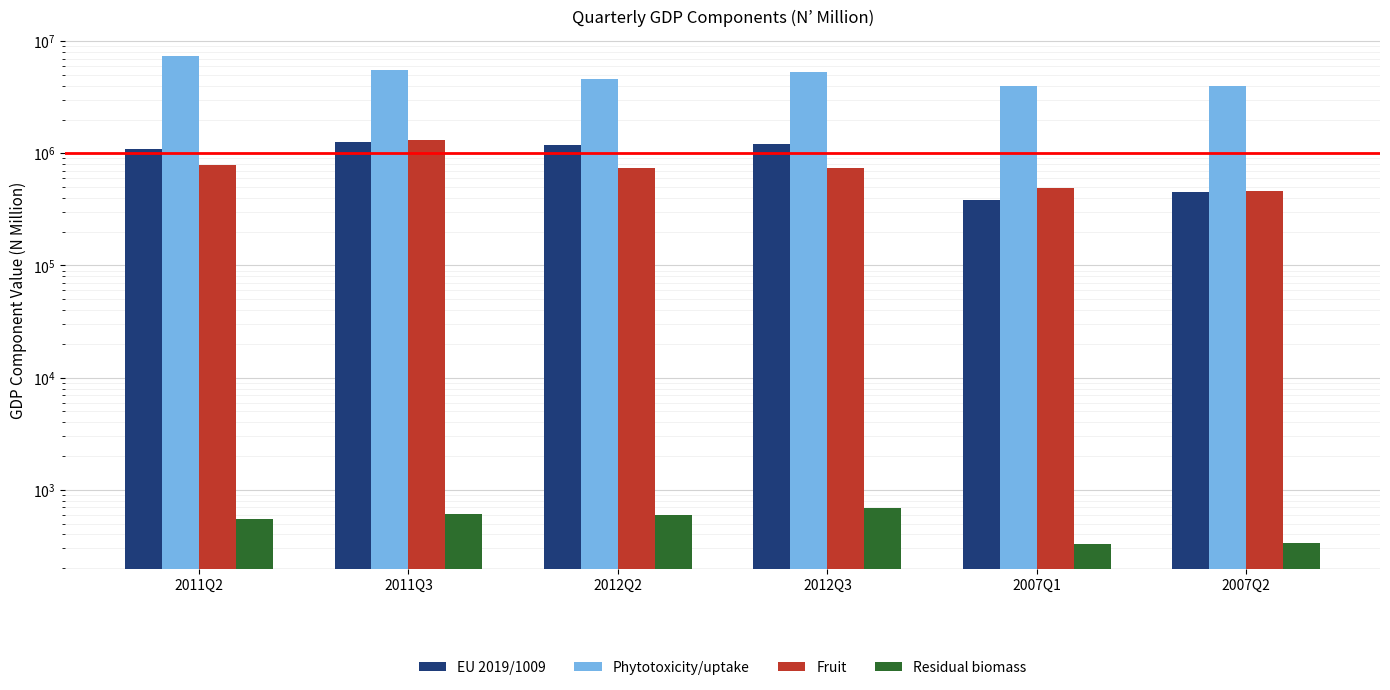

At which category is the sum across all series the highest?

2011Q2